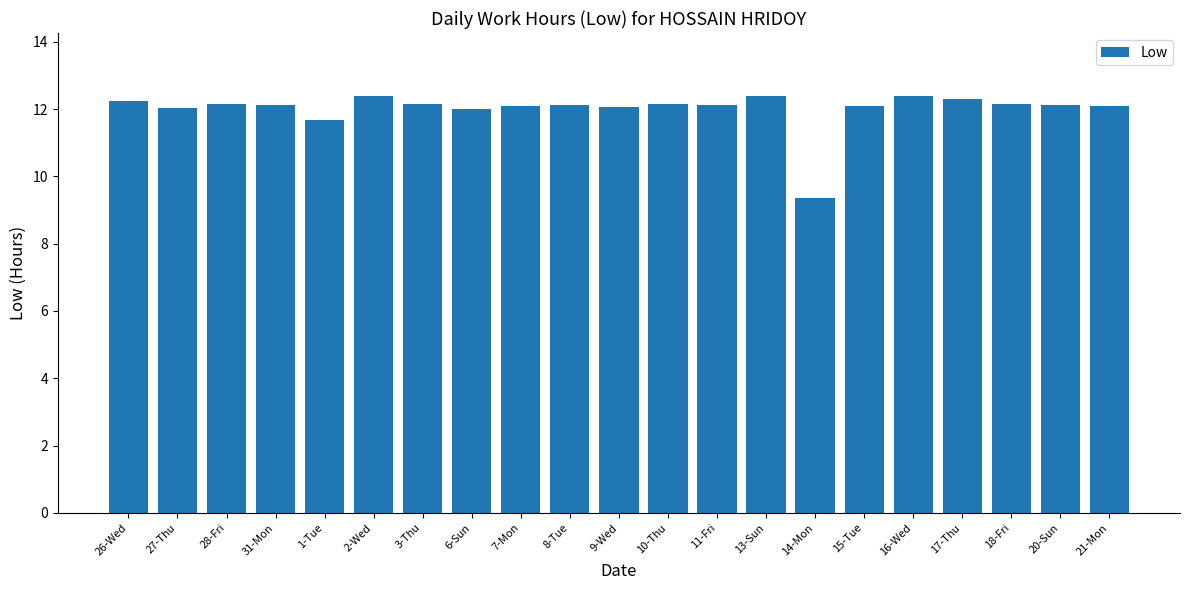

What is the difference between the maximum and minimum values?

3.0